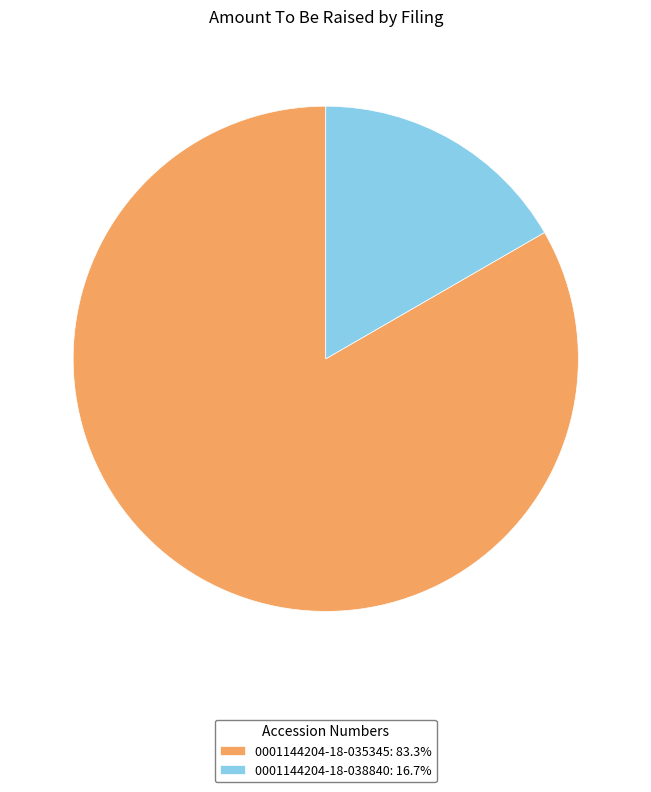

Do 0001144204-18-035345: 83.3% and 0001144204-18-038840: 16.7% together represent more than half of the pie?

Yes